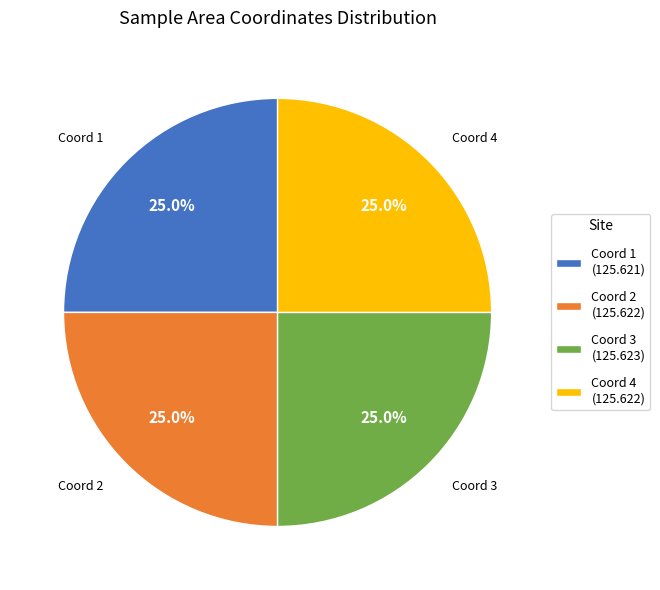

Count the number of slices in the pie.

4